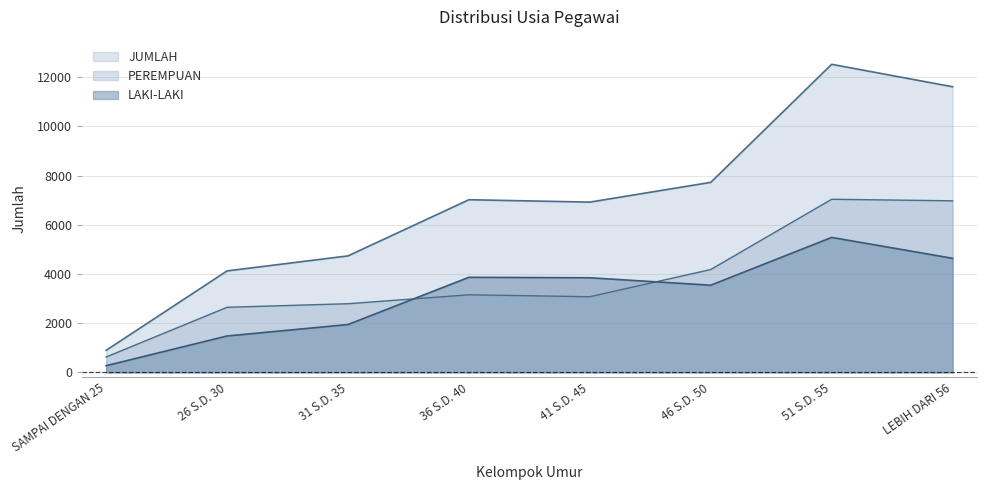

What is the minimum value for LAKI-LAKI?

271